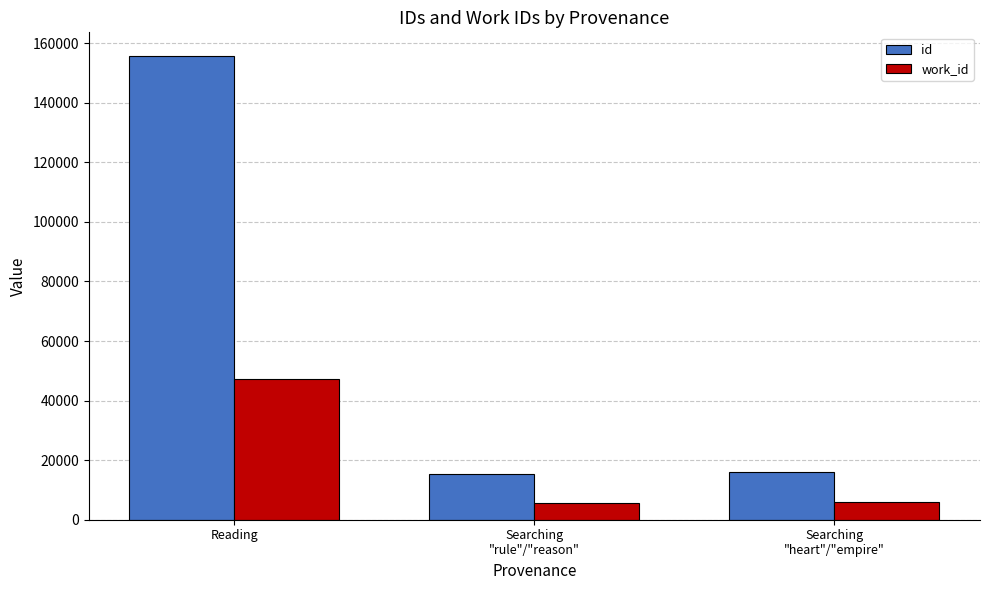

How many data points does each series have?

3